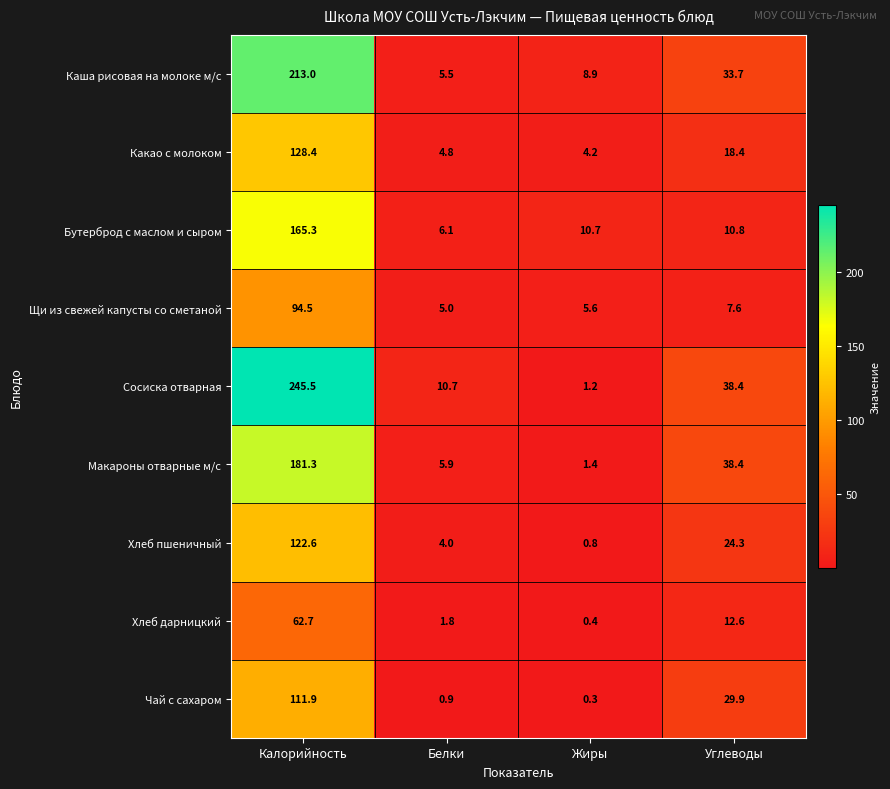

At which category is the sum across all series the highest?

Калорийность